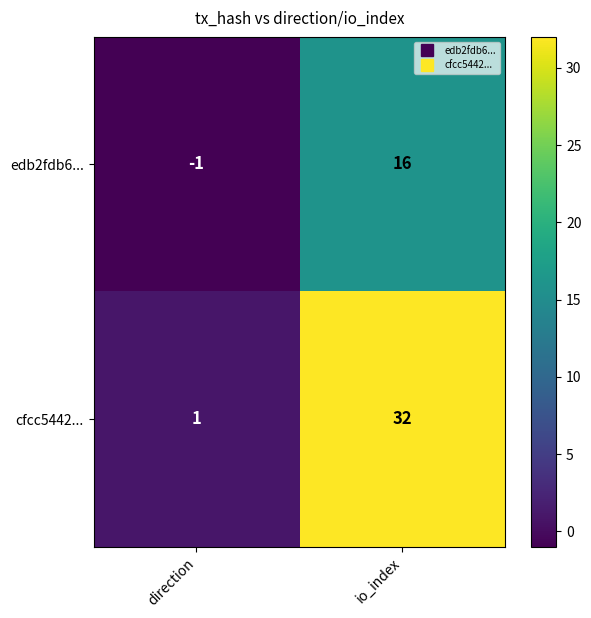

What value does the cfcc5442... series have at io_index?

32